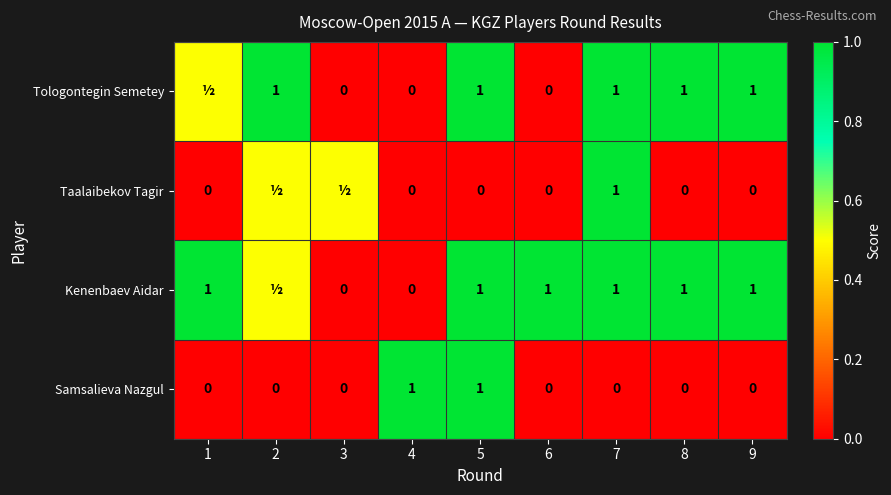

Is it true that Samsalieva Nazgul equals 1.5 at 4?

False